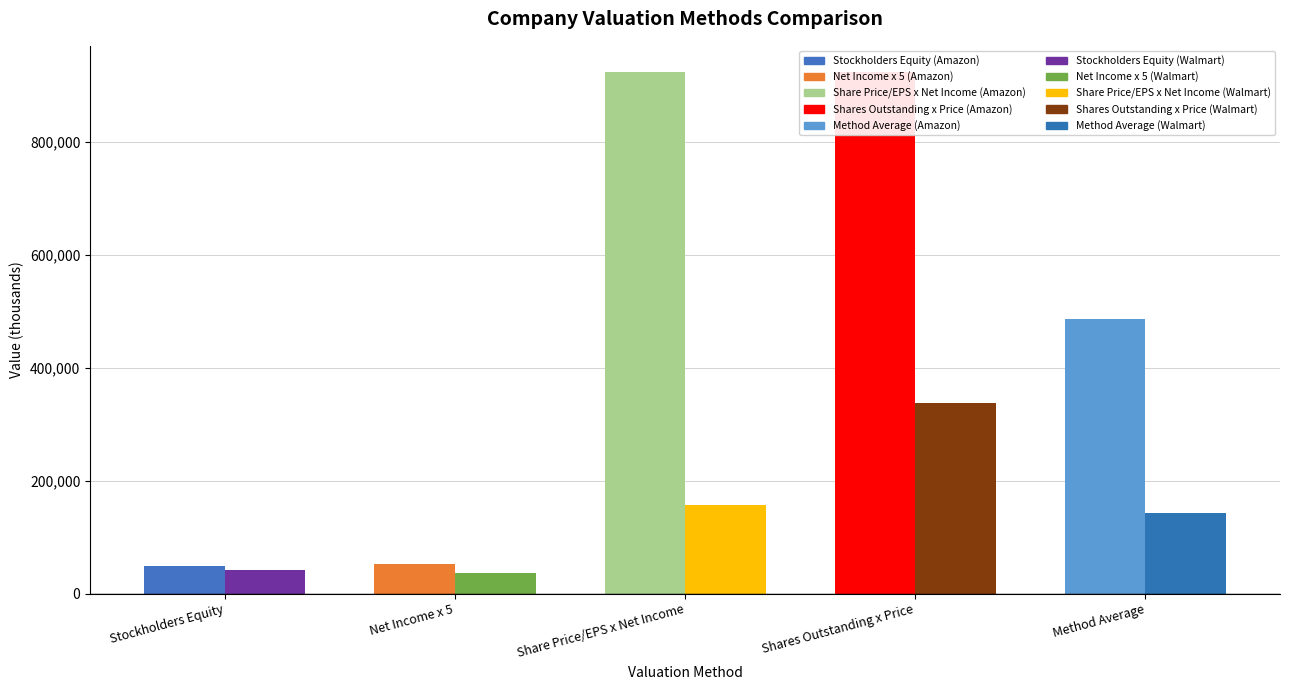

List the series in order of their peak value, lowest first.

Walmart Inc., Amazon.Com, Inc.